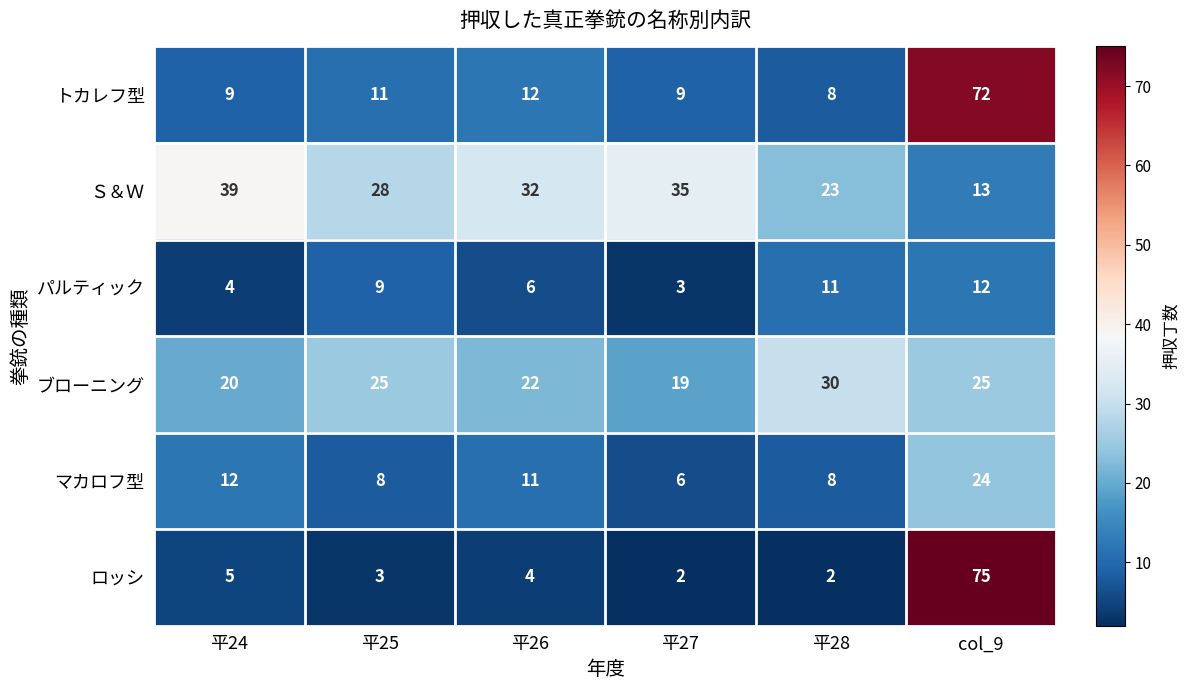

Count the number of data series in this chart.

6